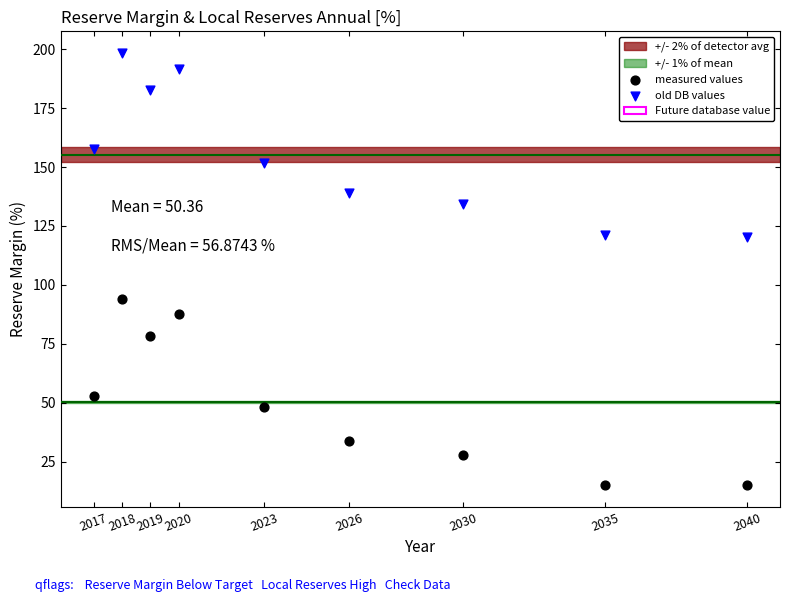

Which series reaches the maximum Y coordinate?

old DB values